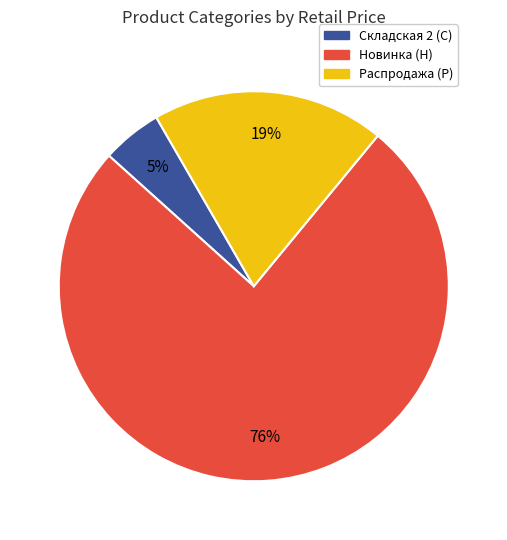

Which category accounts for the majority?

Новинка (Н)